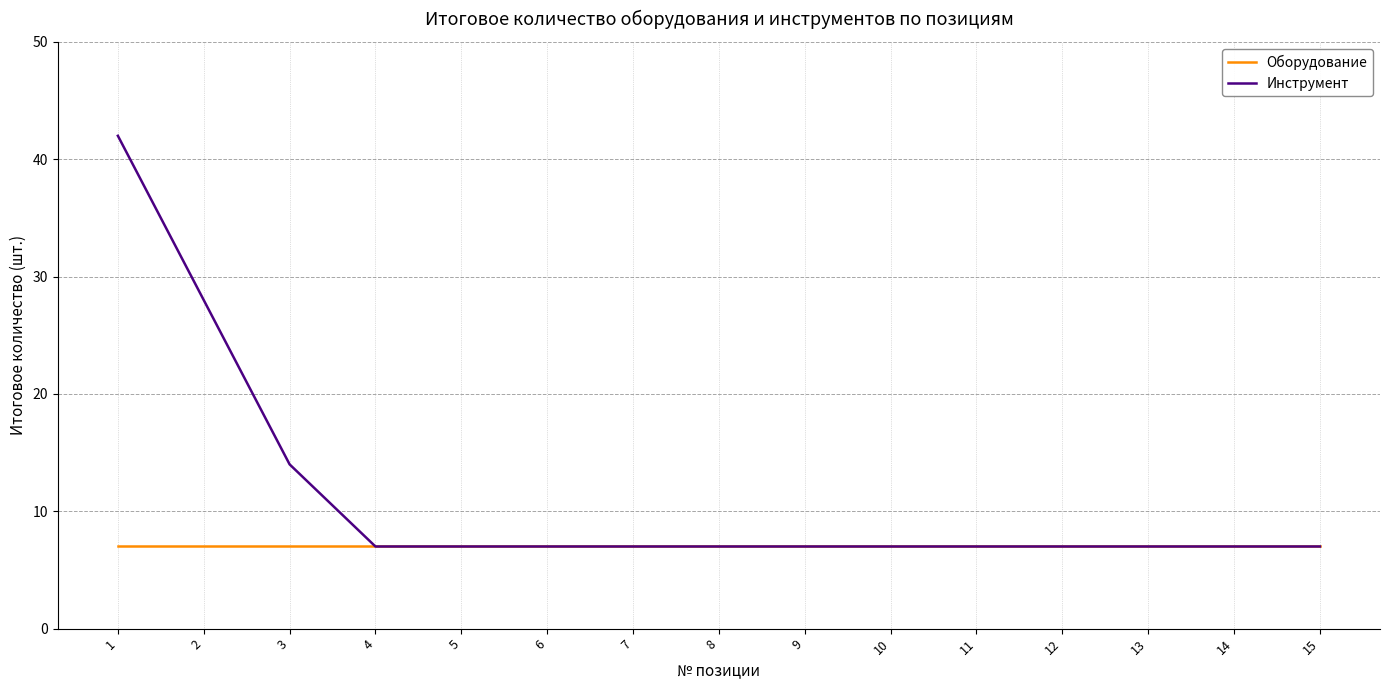

The Инструмент series shows 28 at 2. True or false?

True